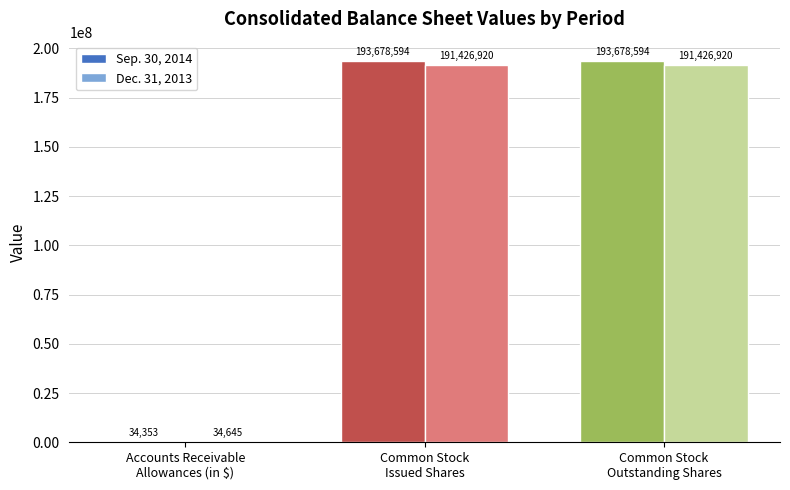

Reading left to right, extract all data points from this chart.

Sep. 30, 2014: Accounts Receivable
Allowances (in $)=34353	Common Stock
Issued Shares=193678594	Common Stock
Outstanding Shares=193678594
Dec. 31, 2013: Accounts Receivable
Allowances (in $)=34645	Common Stock
Issued Shares=191426920	Common Stock
Outstanding Shares=191426920